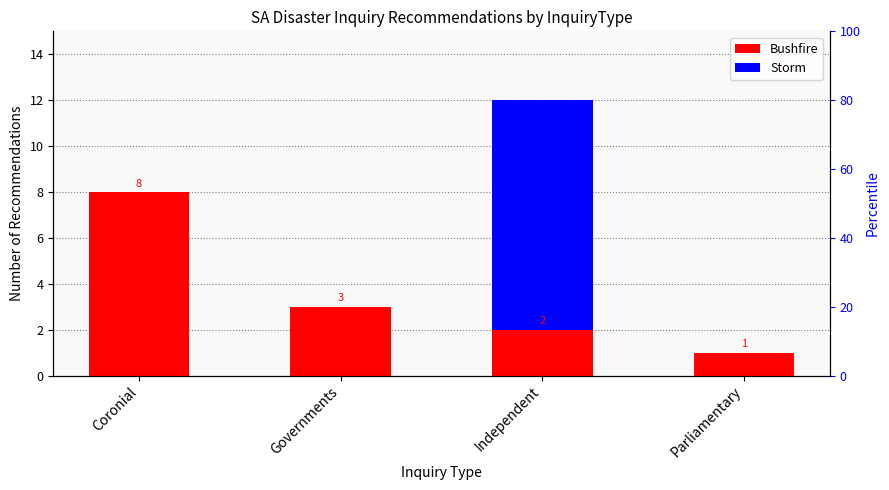

What is the minimum value for Bushfire?

1